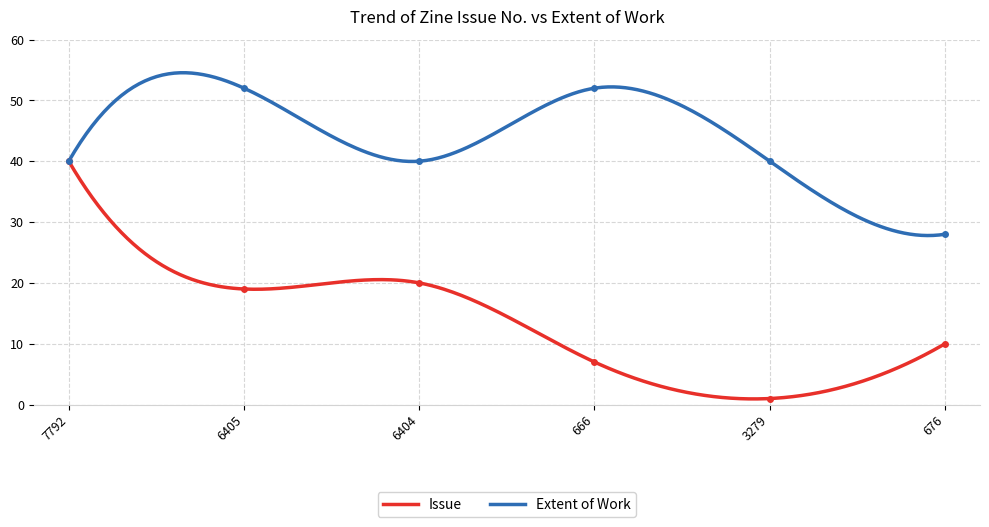

The Issue series shows 28 at 6404. True or false?

False